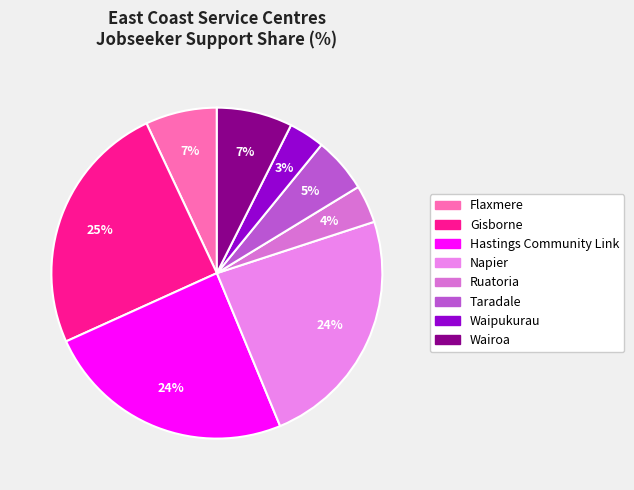

What is the largest slice in the pie chart?

Gisborne